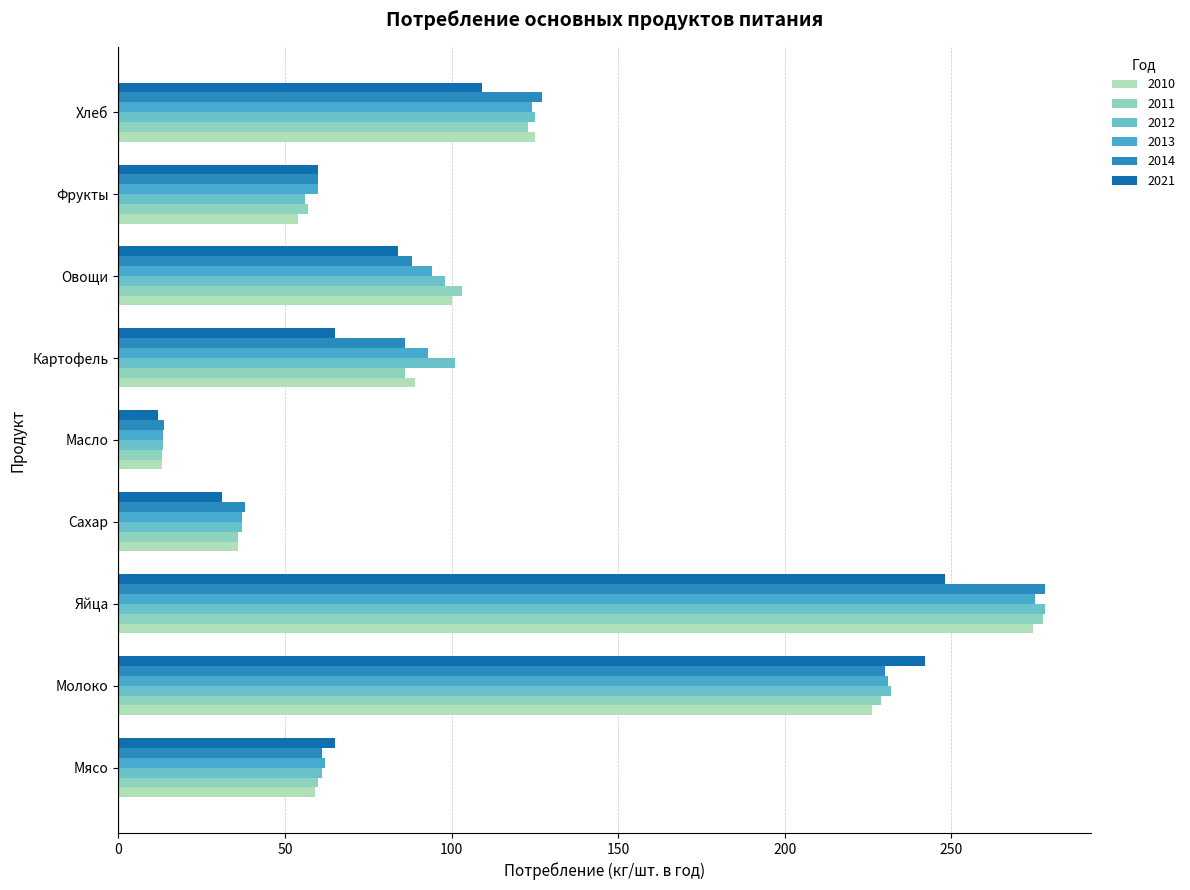

What is the difference between the second highest and minimum values in the 2013 series?

217.6